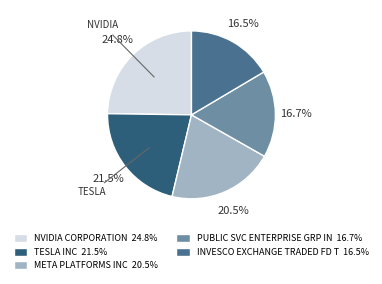

Approximately how many times larger is the value at META PLATFORMS INC compared to TESLA INC?

1.0